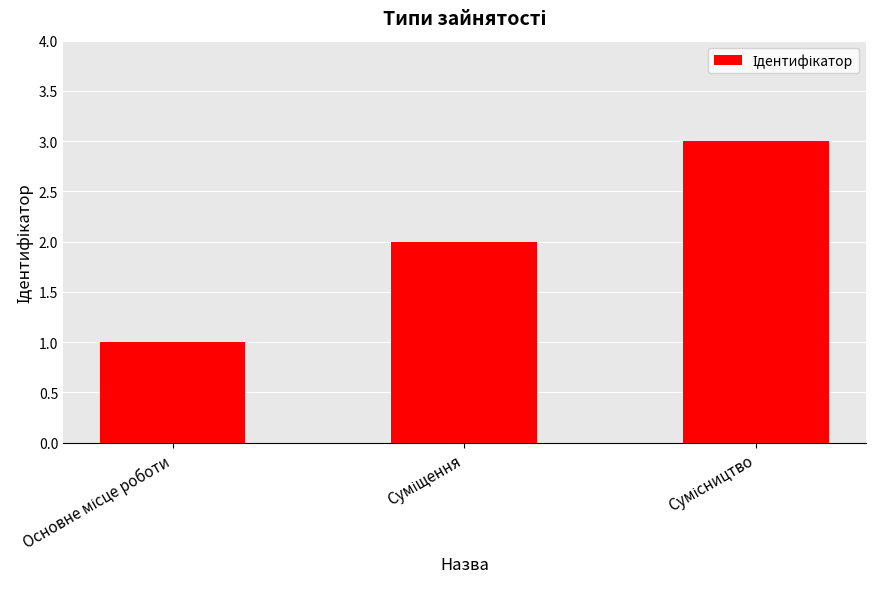

What is the maximum value shown in the chart?

3